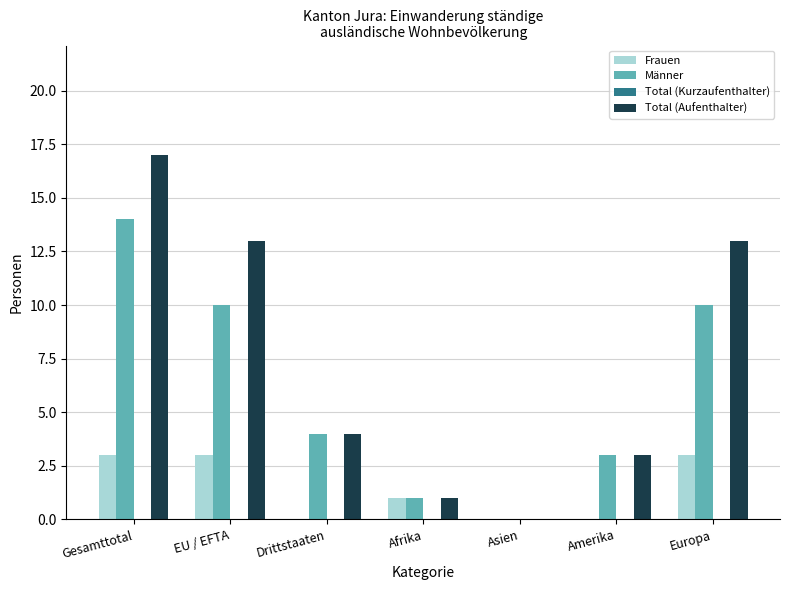

Which category has the highest value in the Männer series?

Gesamttotal